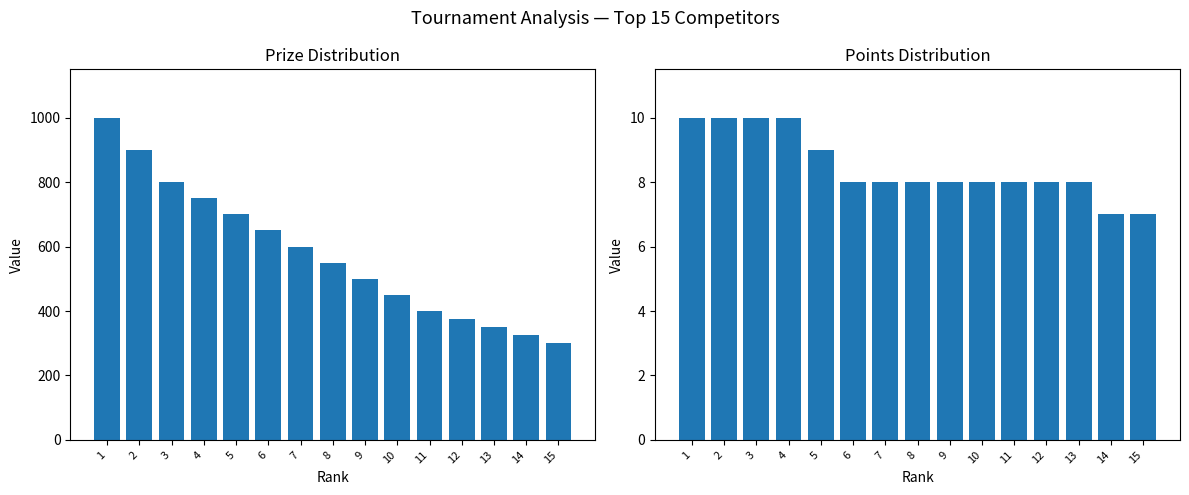

Reading right to left, what are all the values shown in this chart?

Prize: 300	325	350	375	400	450	500	550	600	650	700	750	800	900	1000
Points: 7	7	8	8	8	8	8	8	8	8	9	10	10	10	10